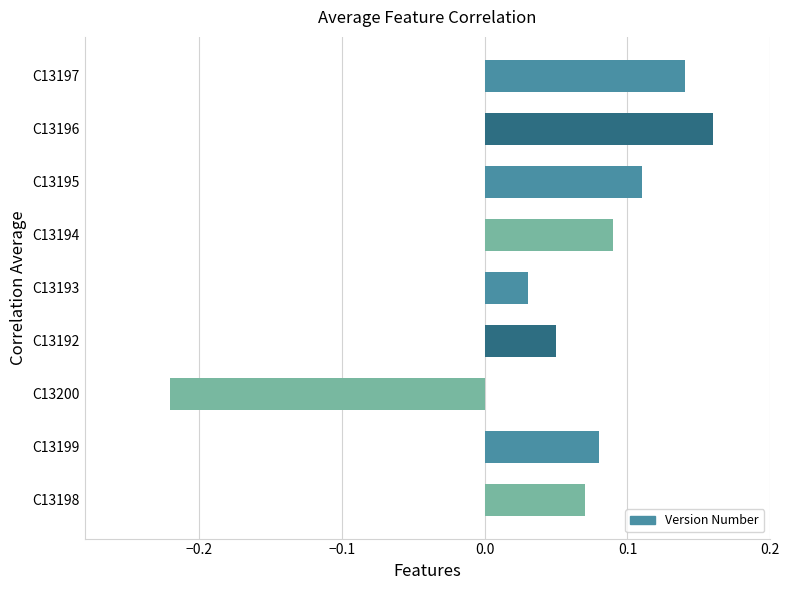

Which label corresponds to the smallest value in the chart?

C13200